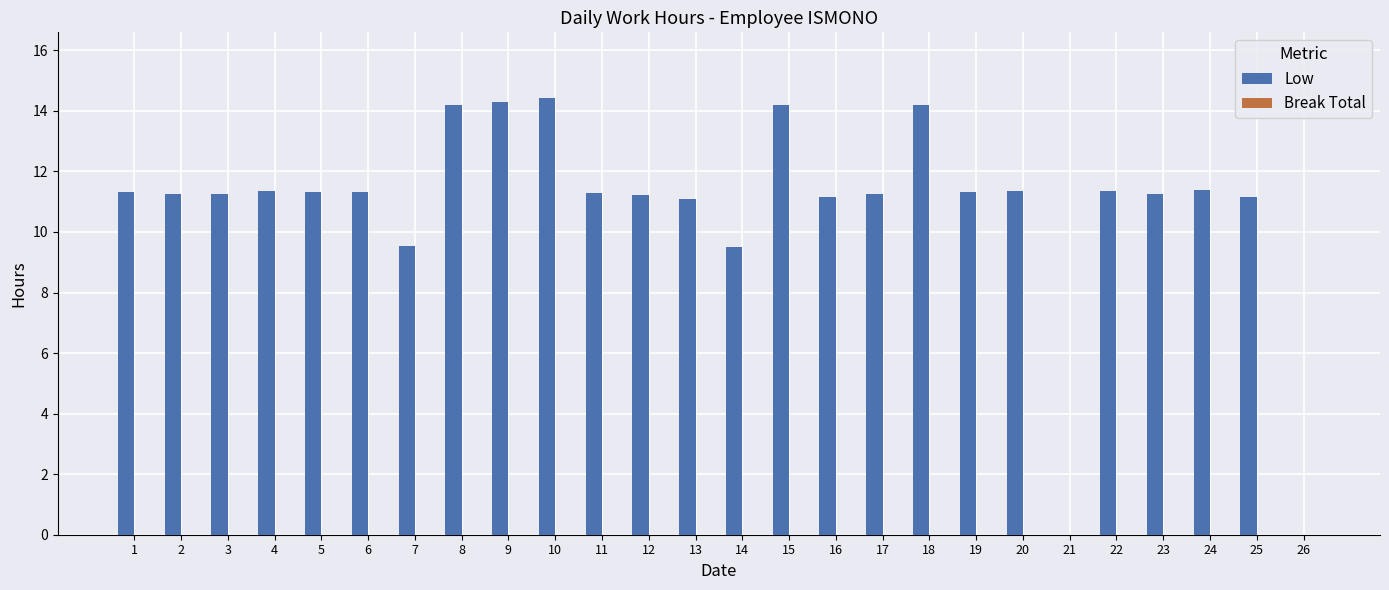

Approximately how many times larger is the value at 24 compared to 20?

1.0